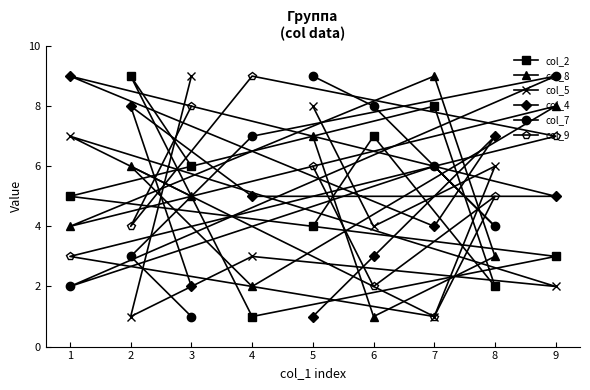

How many interior local valleys does the col_8 series have?

3